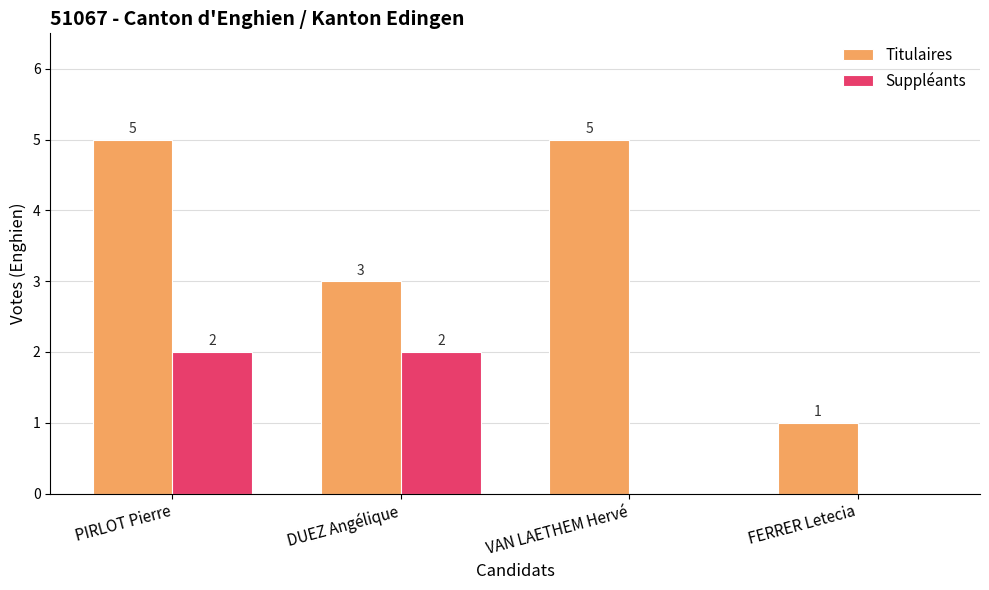

Are the bars horizontal?

No